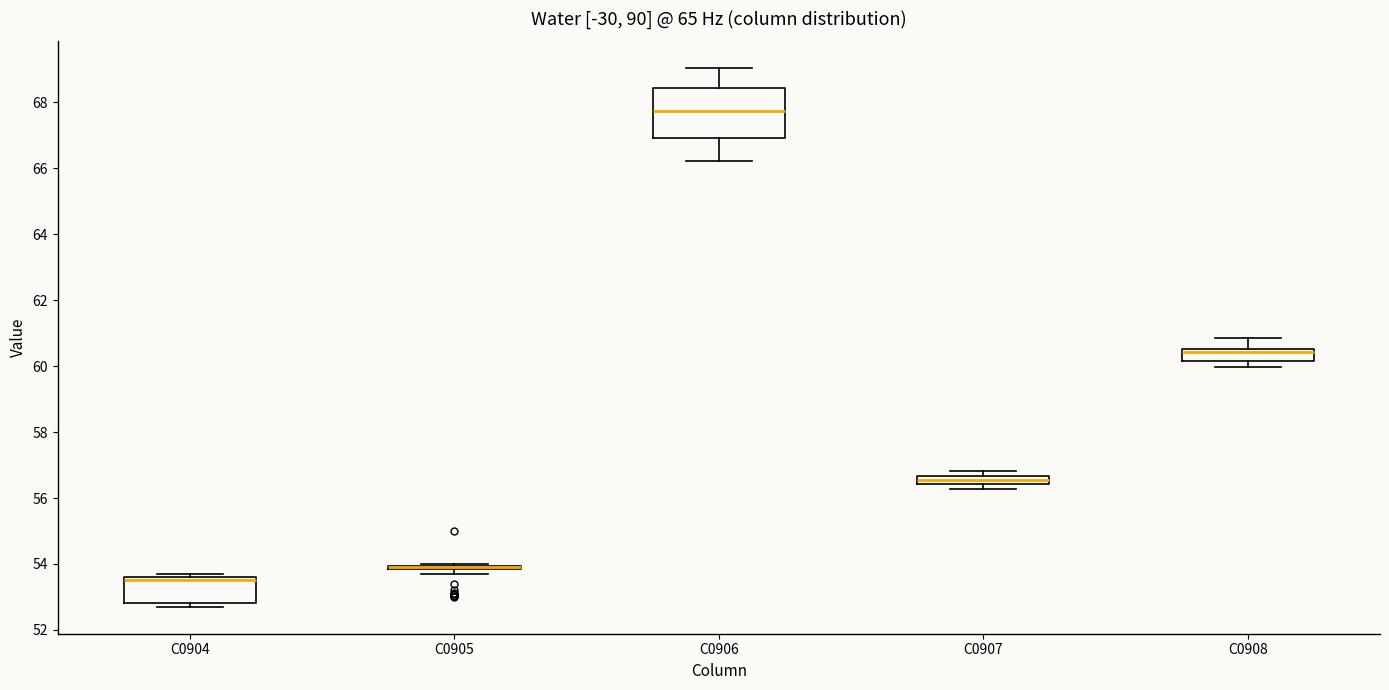

Which box is the tallest, from its lower edge to its upper edge?

C0906